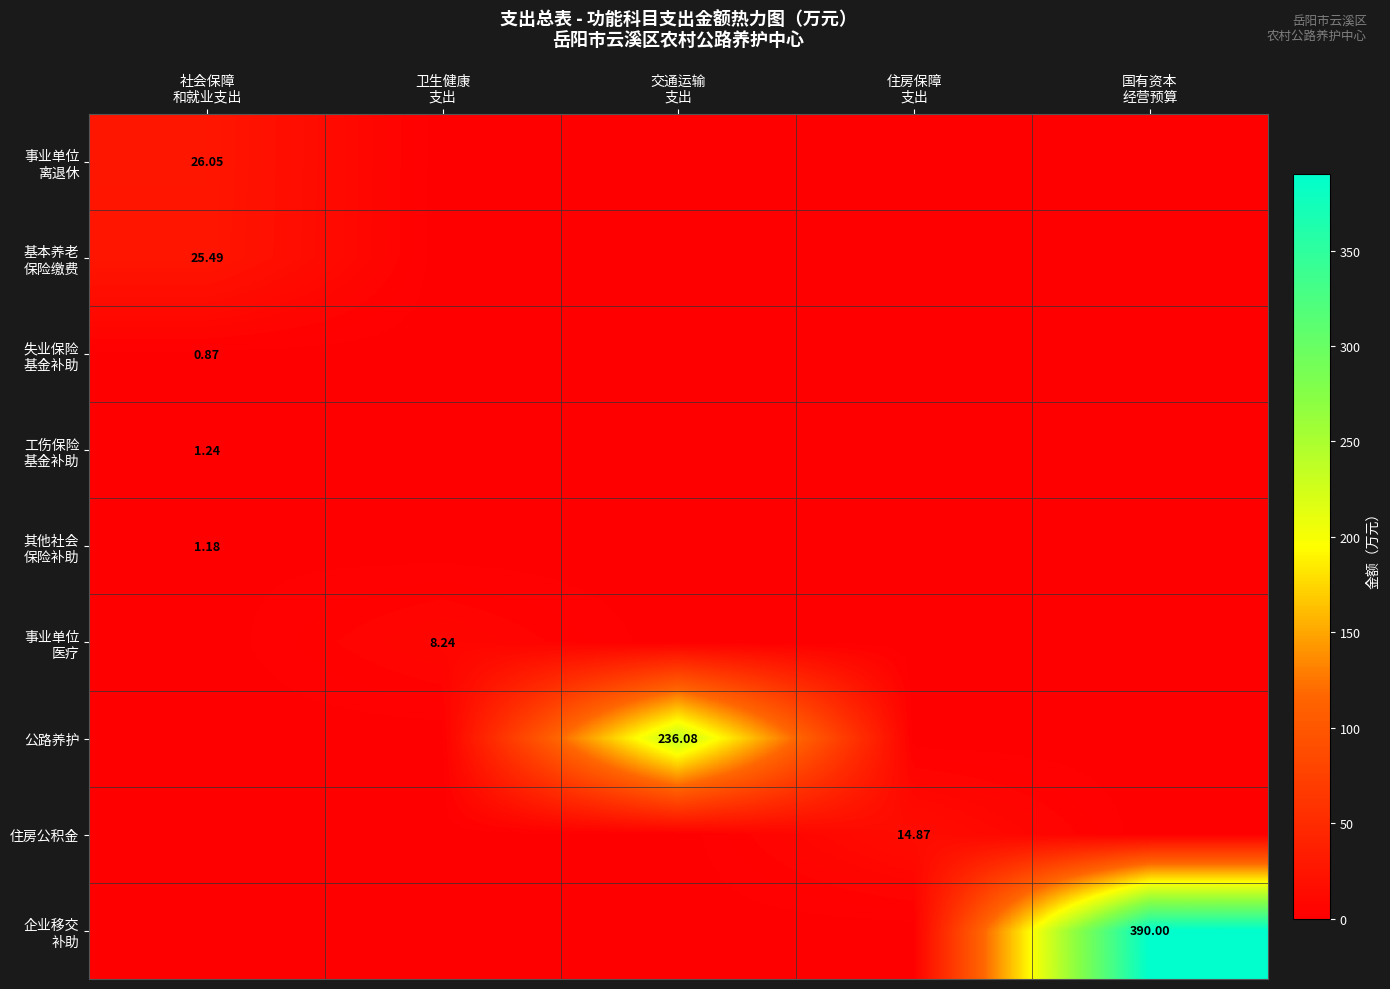

Which series has the widest spread of values?

企业移交 补助